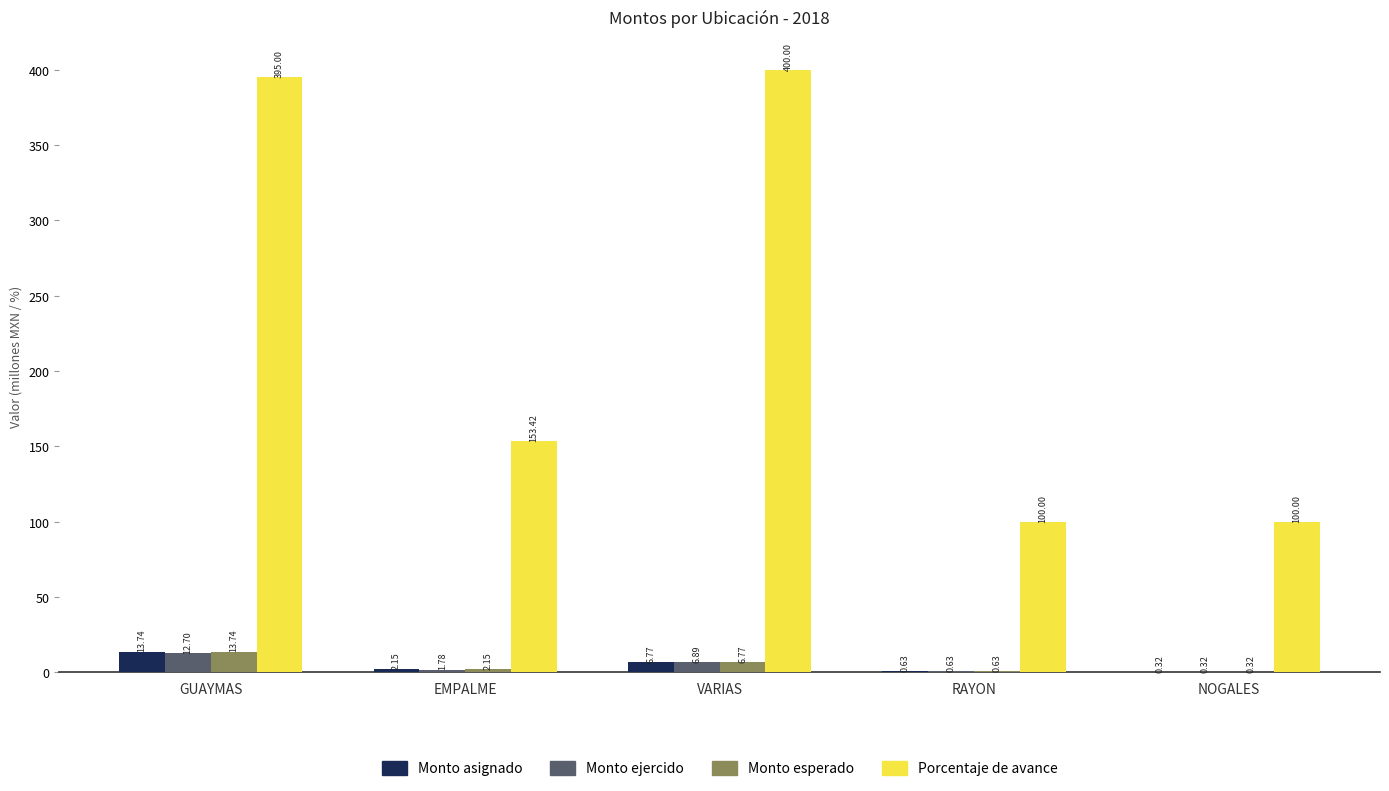

What is the total value across all series at VARIAS?

420.4